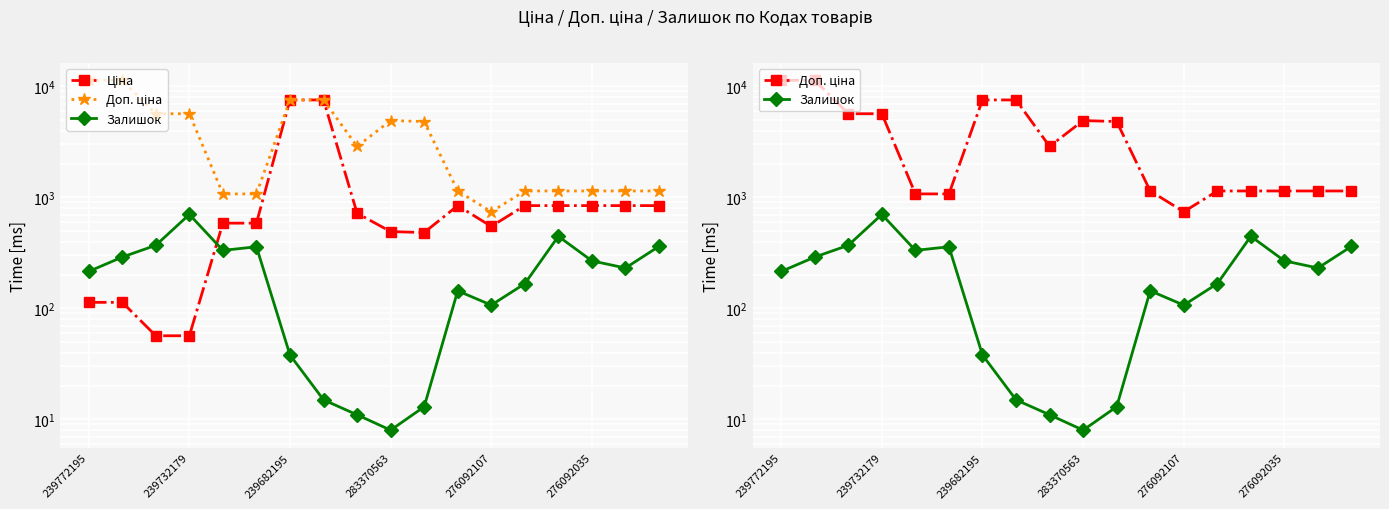

Rank the series at 7 from lowest to highest value.

Залишок, Ціна, Доп. ціна